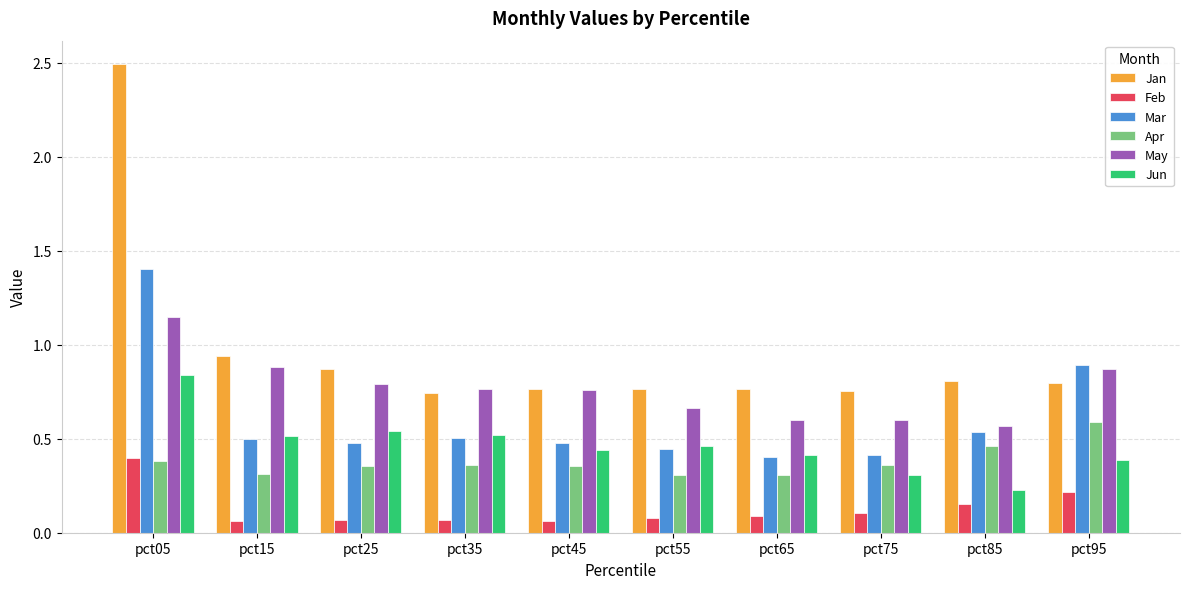

What is the total value across all series at pct35?

3.0